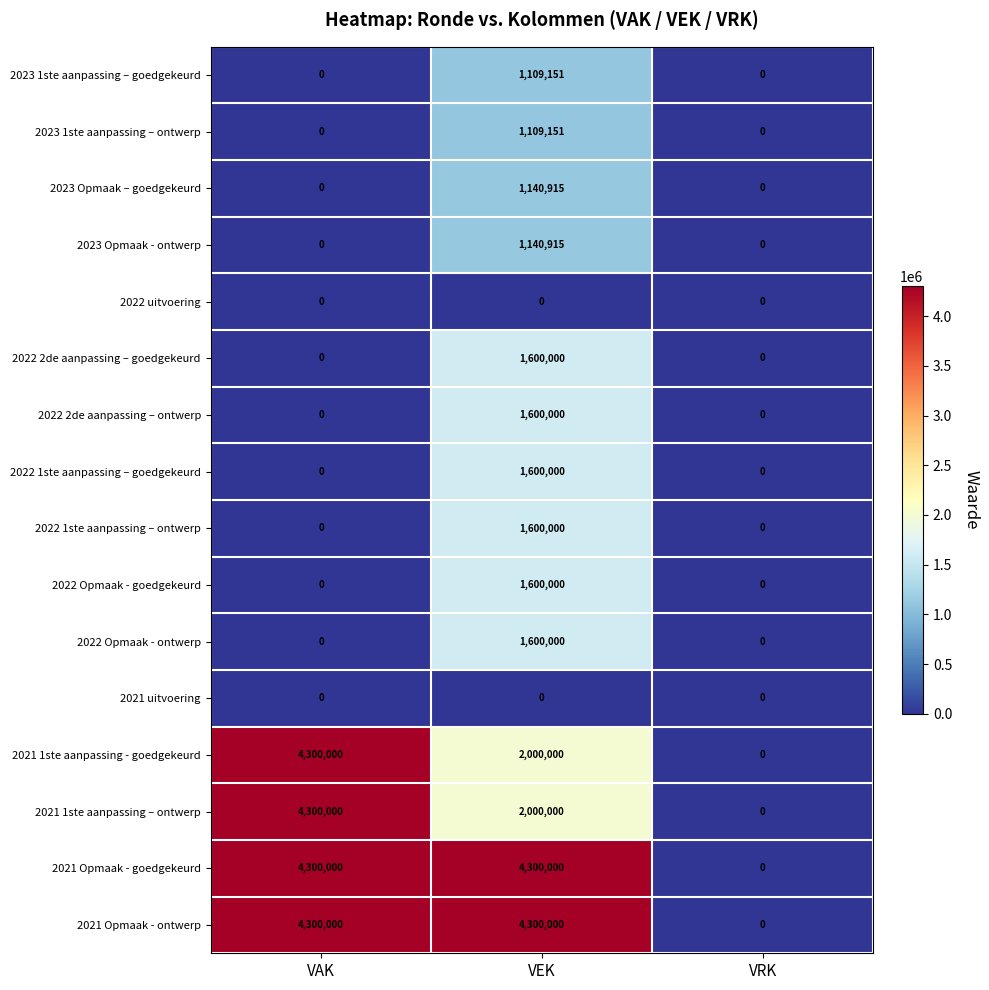

At which category is the sum across all series the highest?

VEK